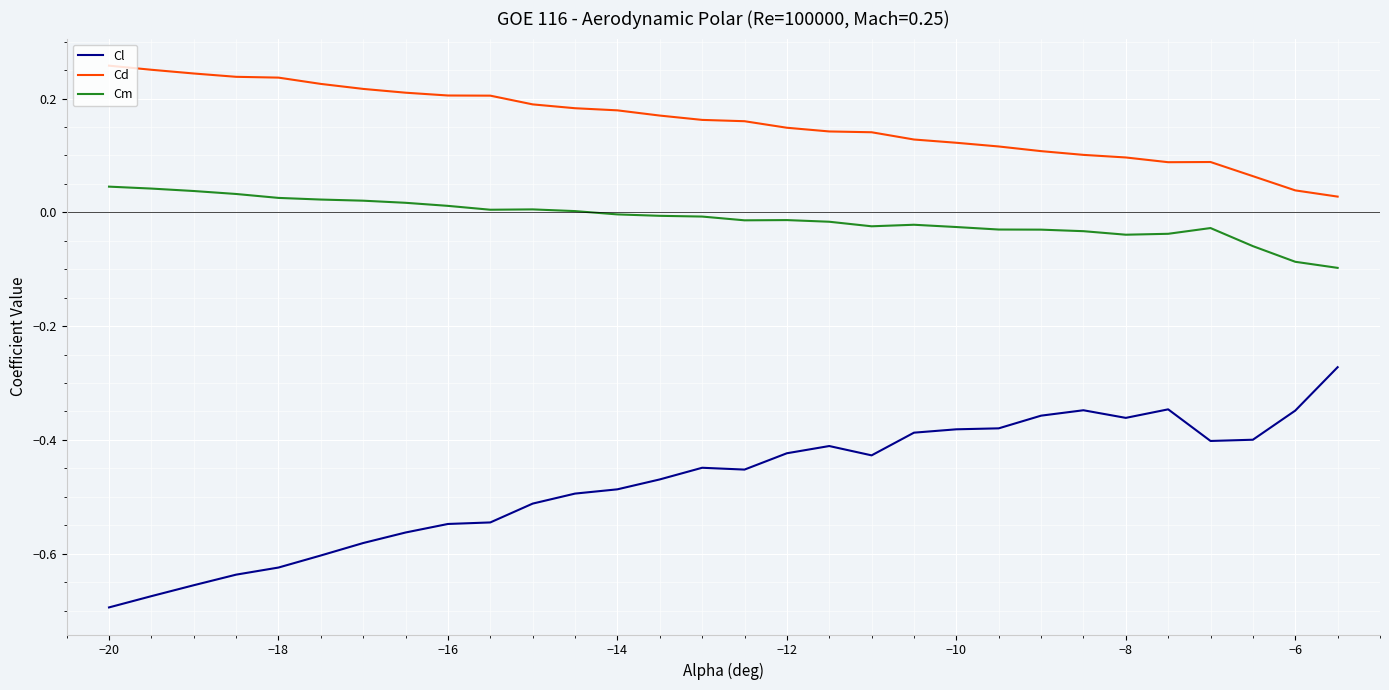

True or false: Cl and Cm intersect in this chart.

False